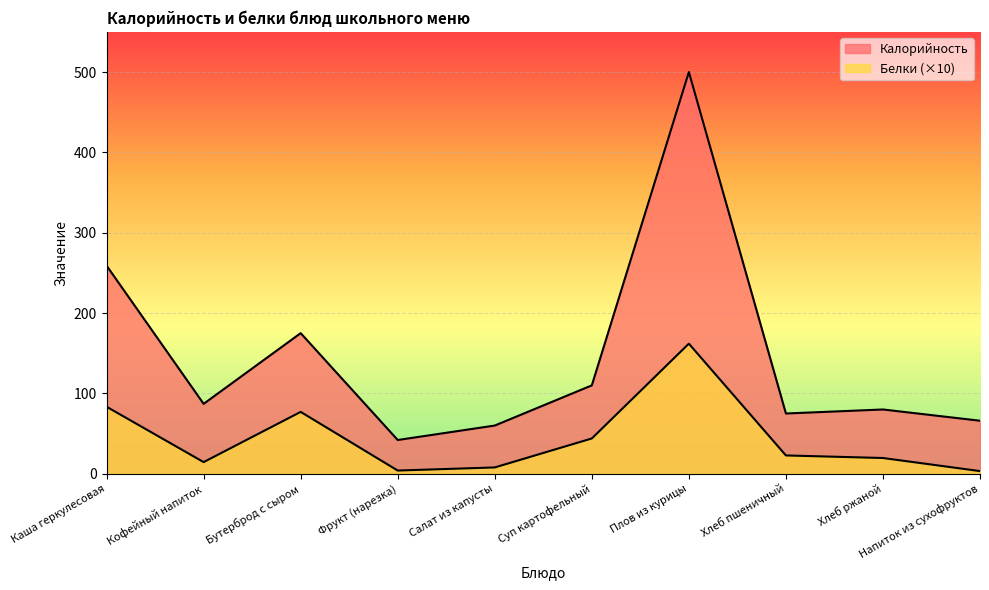

True or false: Белки has more than 0 interior local peaks.

True